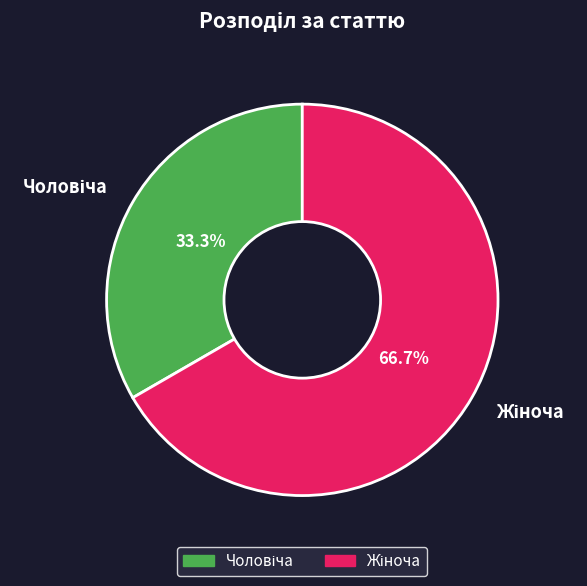

Does any single category account for the majority?

Yes